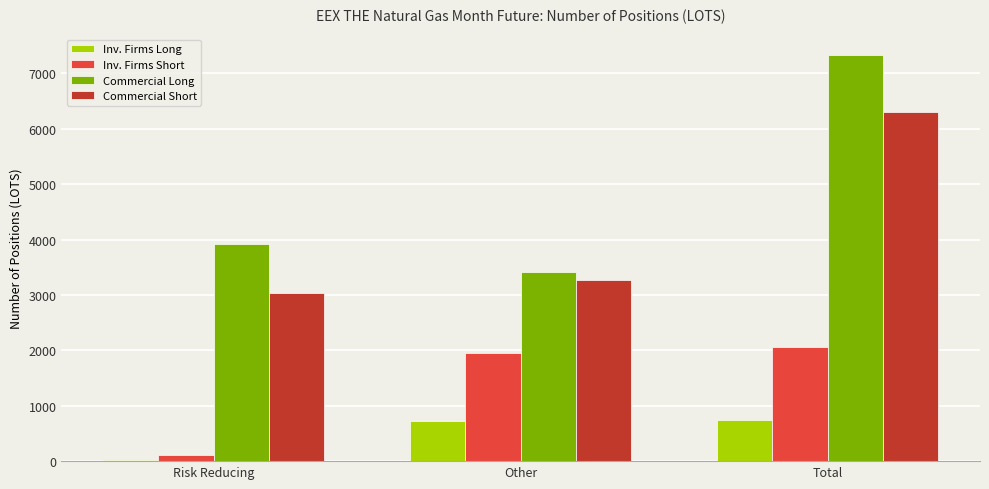

How many distinct data groups are displayed?

4